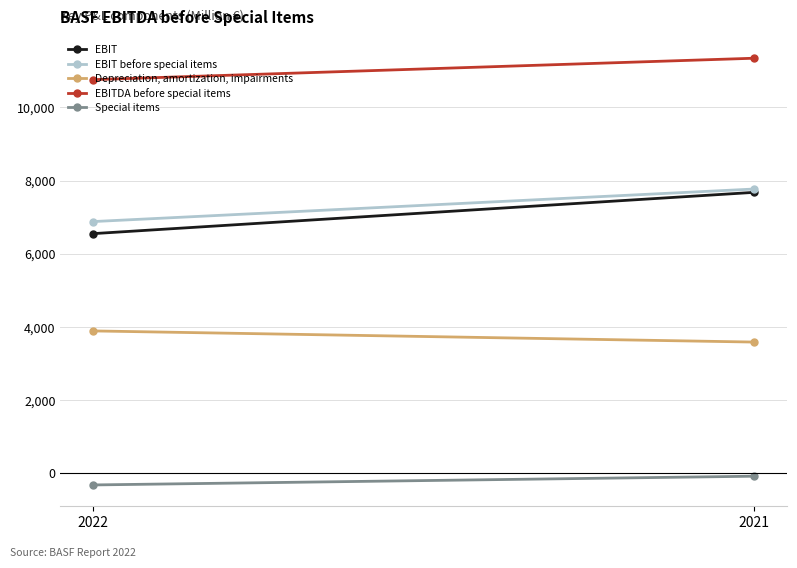

Rank the categories by EBIT value from lowest to highest.

2022, 2021